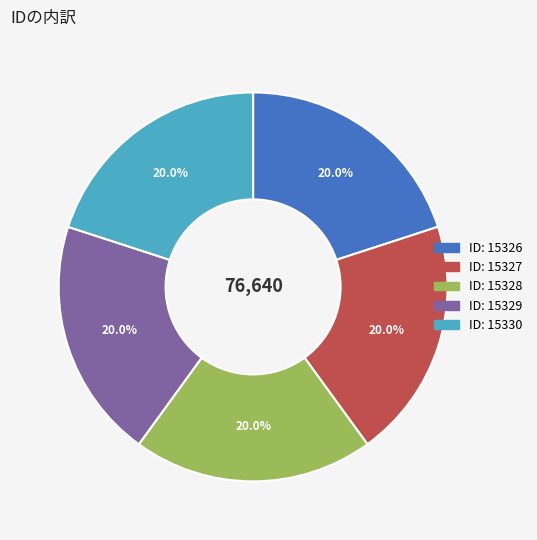

Does any single category account for the majority?

No